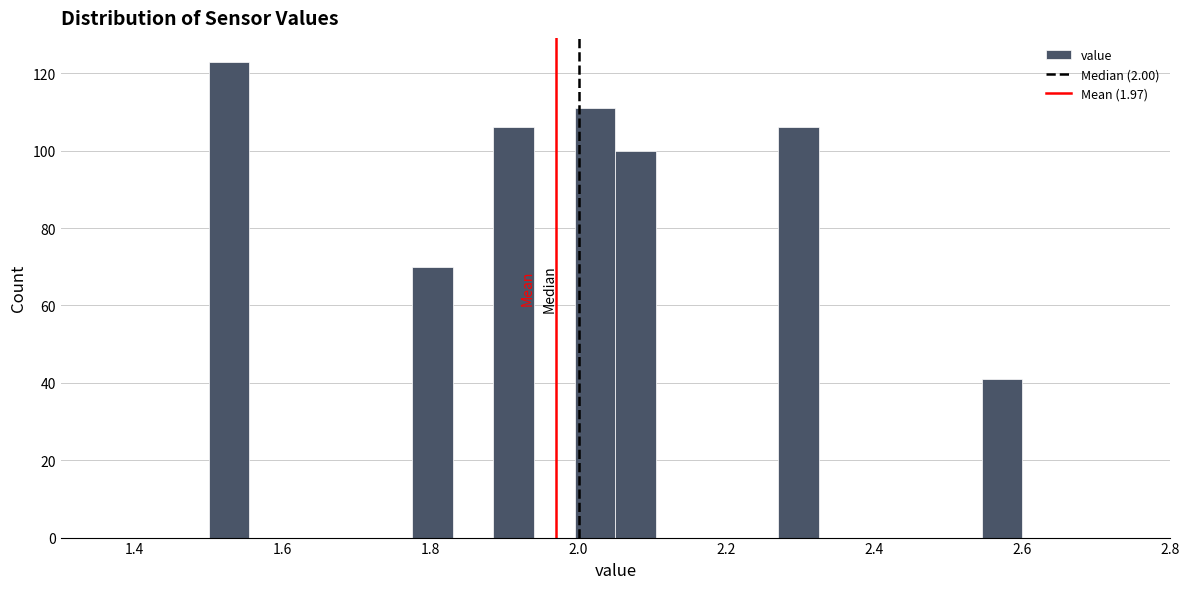

Read against the x-axis, roughly where is the centre of the tallest bar?

1.52